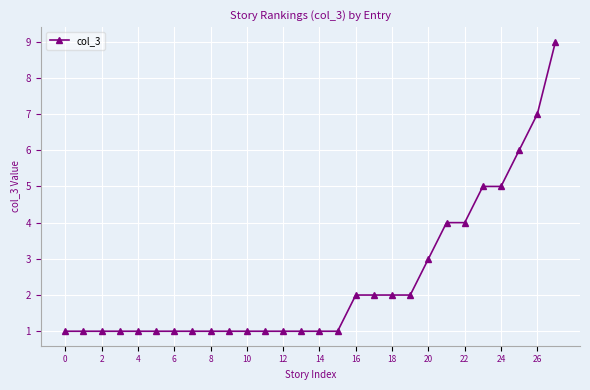

How many lines are shown in the chart?

1